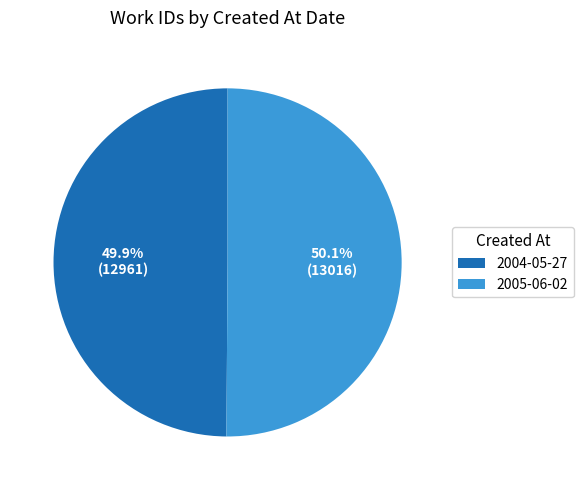

Is there any slice that represents more than half of the pie?

Yes